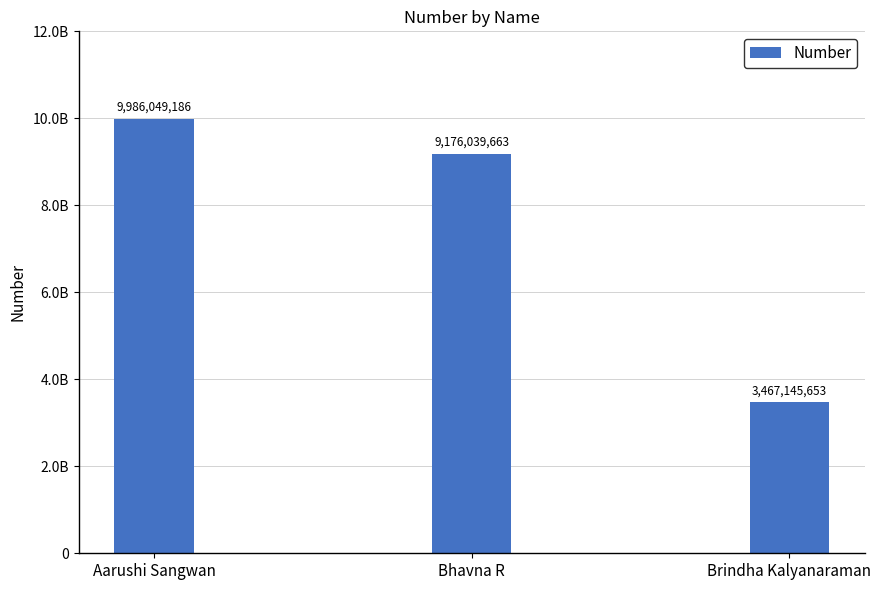

Does the chart contain any negative values?

No